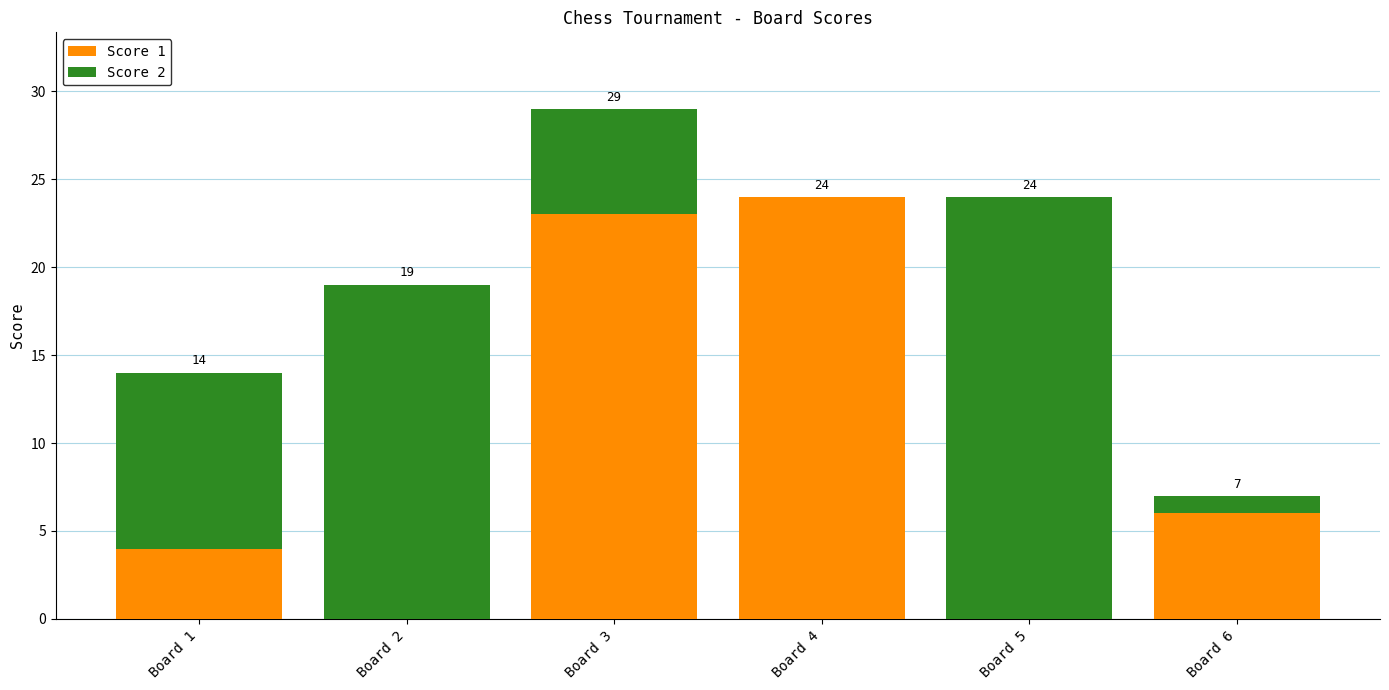

Reading right to left, what are the values for Score 1?

Board 6=6	Board 5=0	Board 4=24	Board 3=23	Board 2=0	Board 1=4